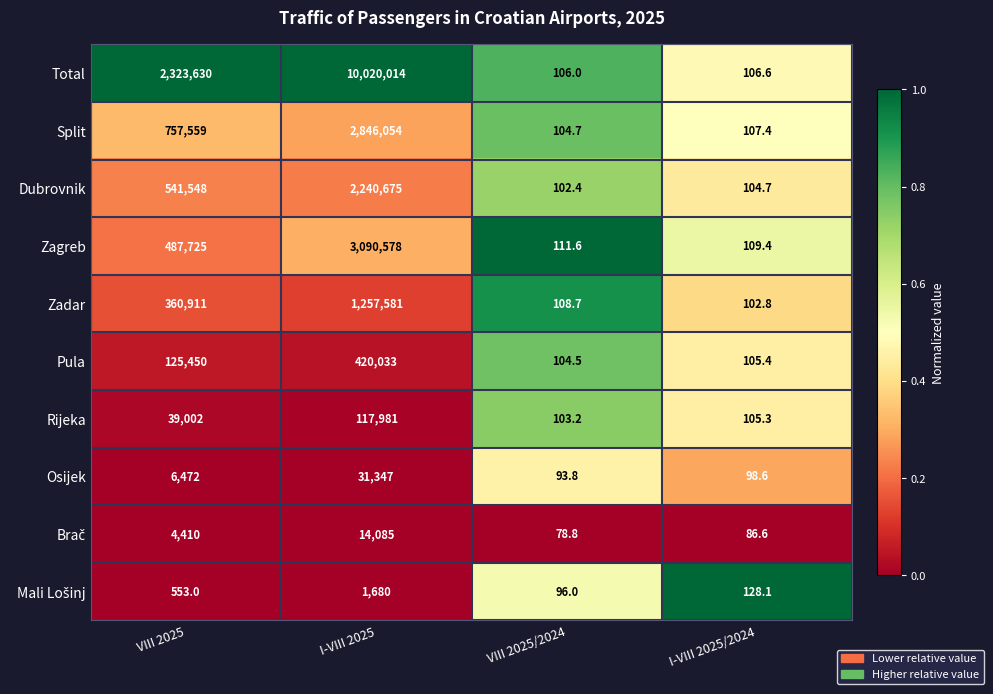

What is the difference between the maximum and minimum values in the Rijeka series?

117877.8